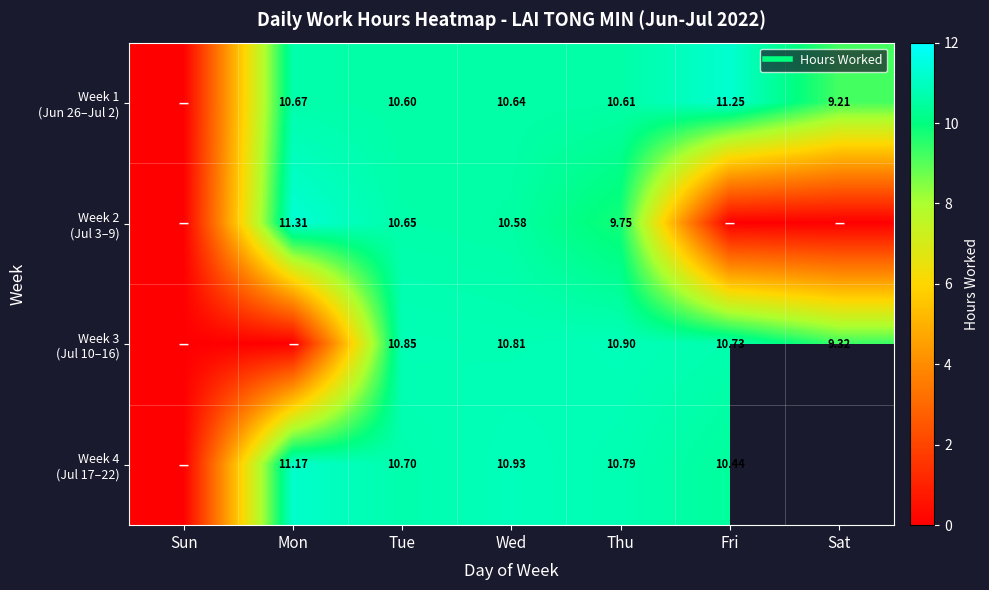

What is the difference between the maximum and minimum values in the Week 3 (Jul 10–16) series?

10.9